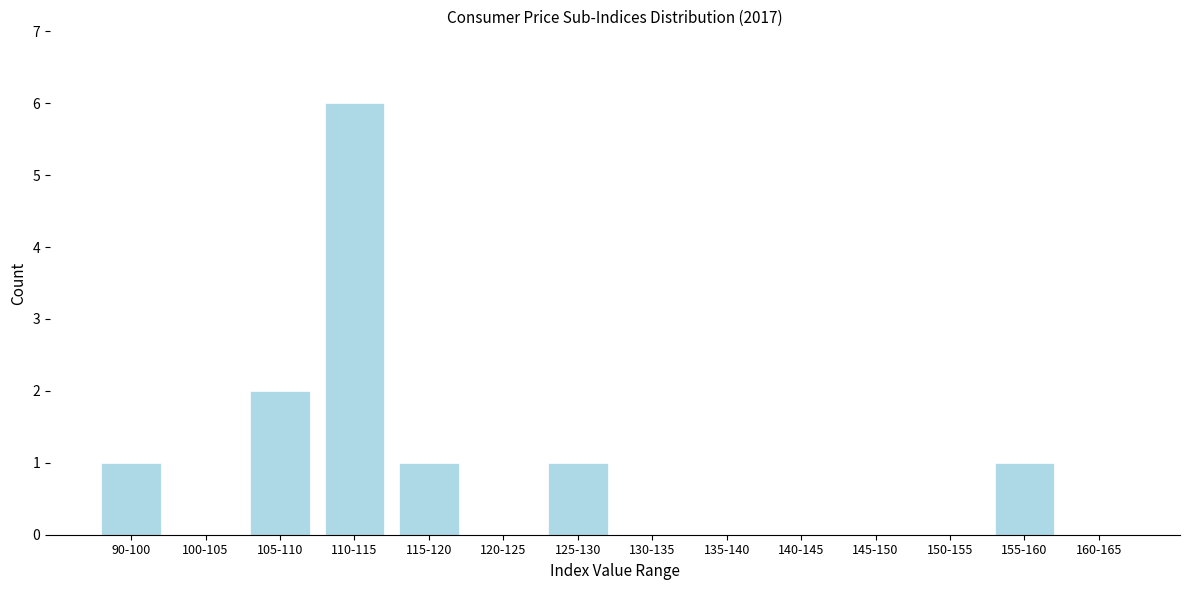

Reading right to left, transcribe all the data shown in this chart.

160-165=0	155-160=1	150-155=0	145-150=0	140-145=0	135-140=0	130-135=0	125-130=1	120-125=0	115-120=1	110-115=6	105-110=2	100-105=0	90-100=1